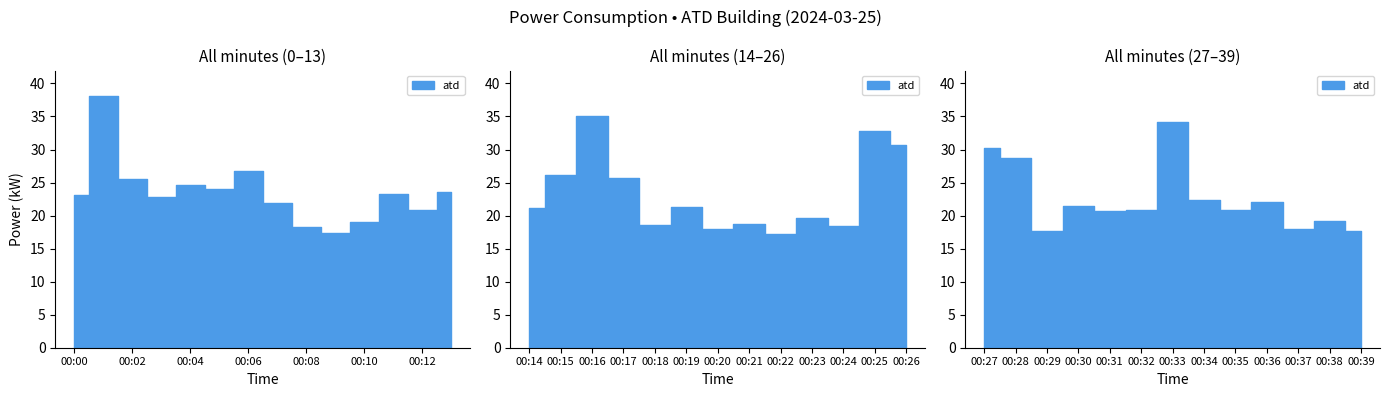

Which label corresponds to the largest value in the chart?

00:01